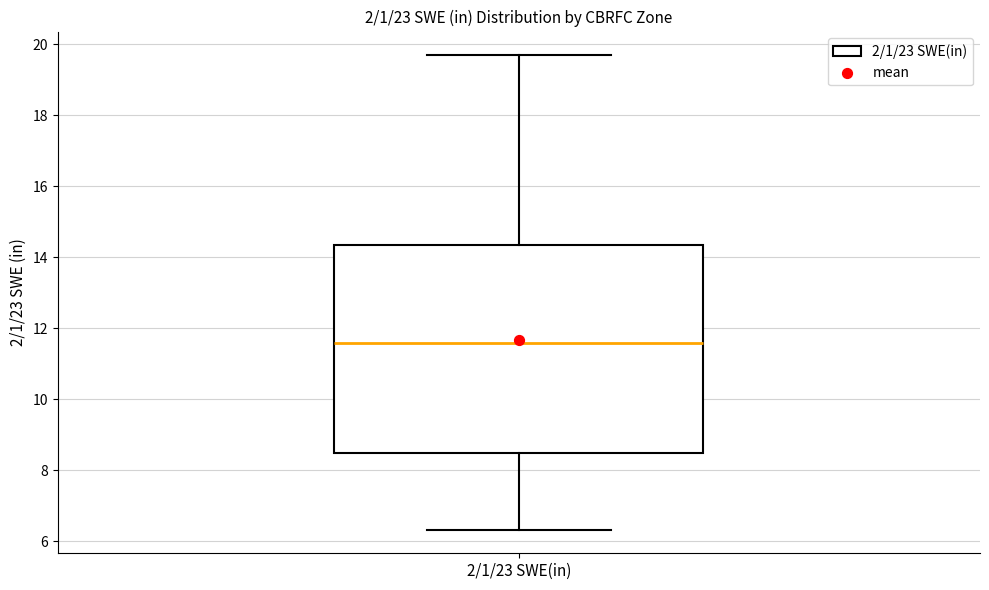

Read this box plot against the y-axis: the position of the median line, the range covered by the box, and the ends of both whiskers. The values are not printed on the chart, so give them approximately, as read against the axis.

median 11.6, box 8.4 to 14.4, whiskers 6.4 to 19.6